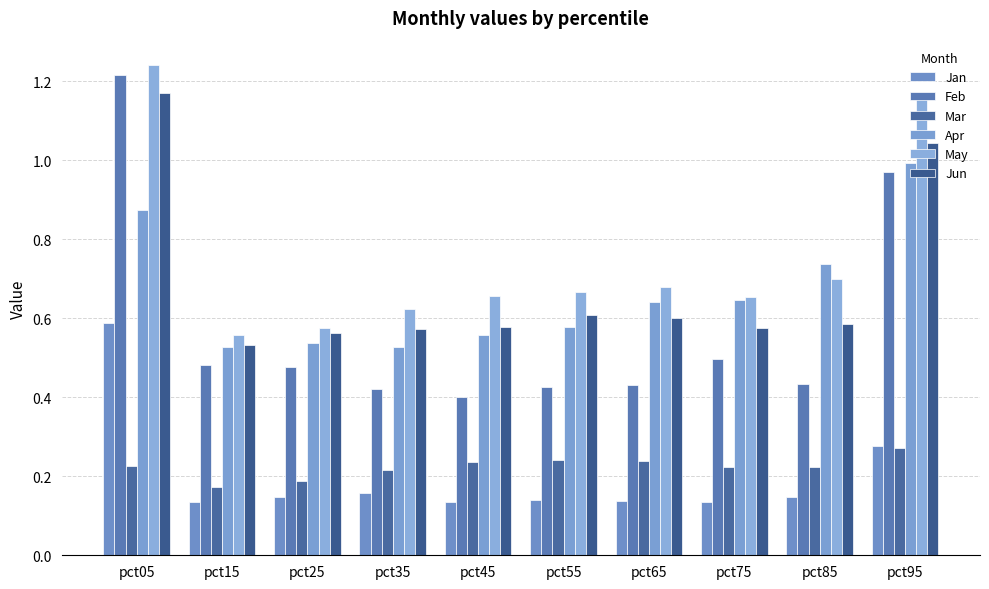

What is the total value across all series at pct55?

2.7